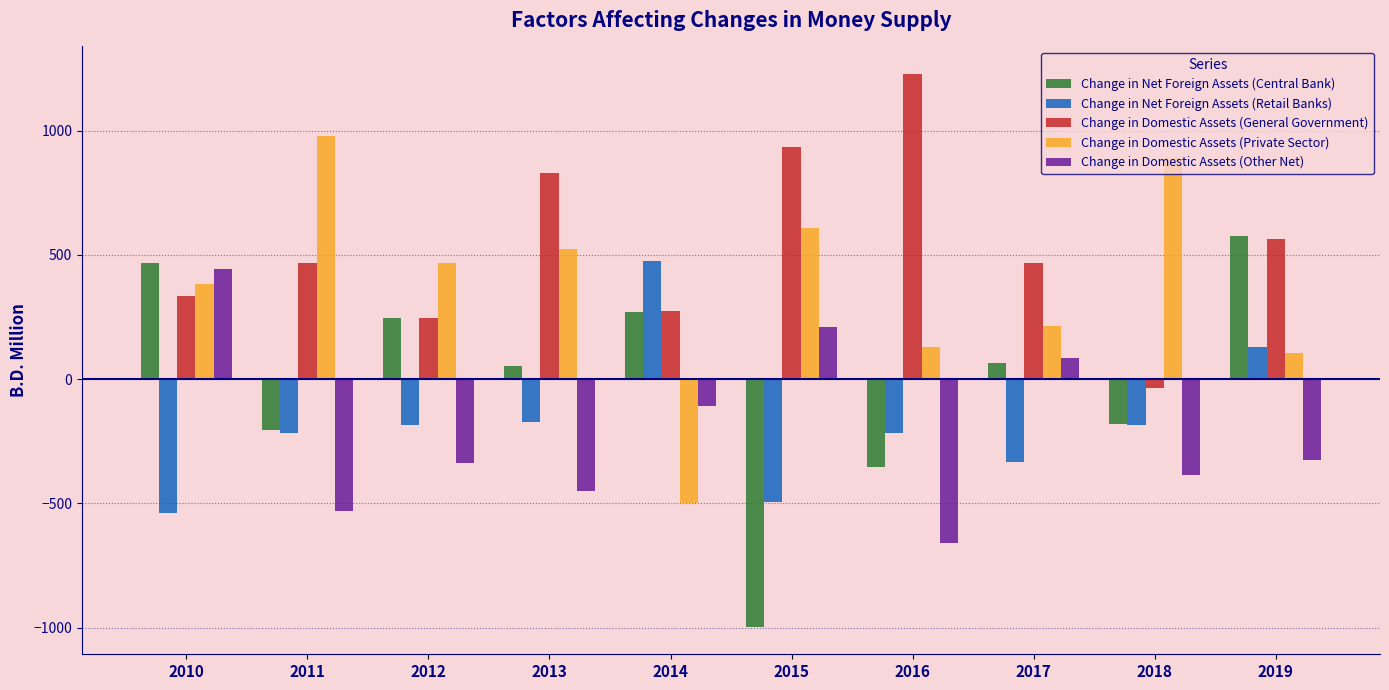

How many bars are there in each group?

5